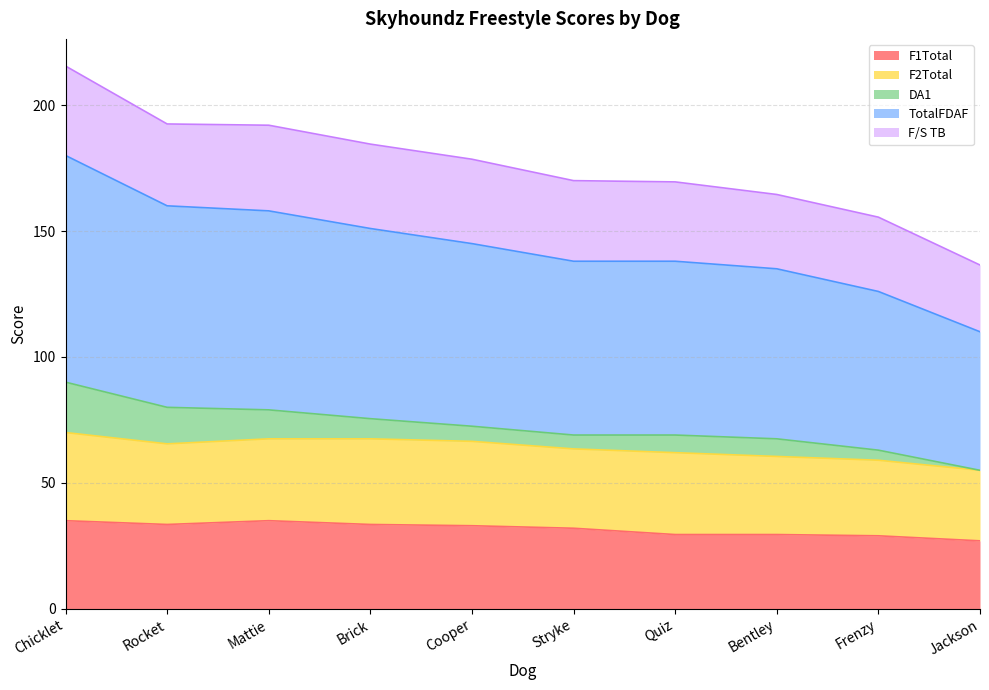

What is the difference between the maximum and minimum values in the TotalFDAF series?

35.0